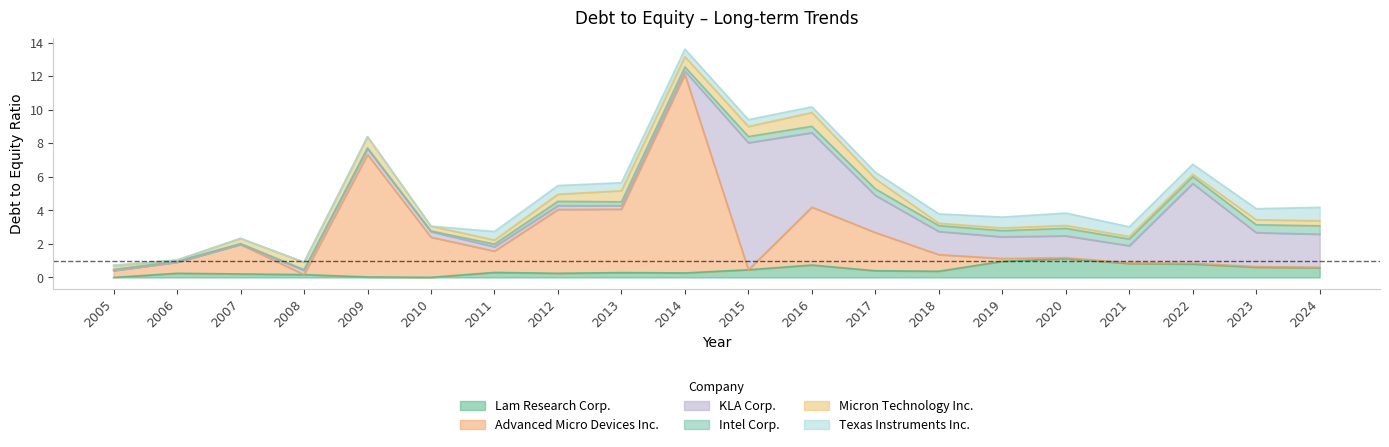

Which series has the largest total across all categories?

Advanced Micro Devices Inc.